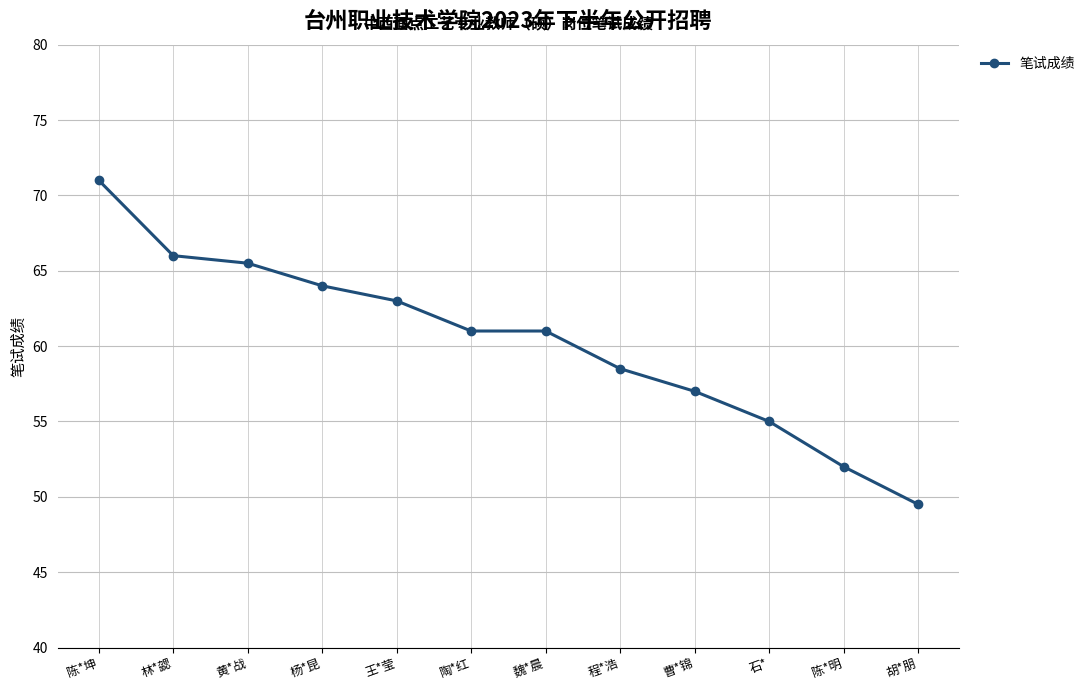

What is the change in value from 黄*战 to 陶*红?

-4.5